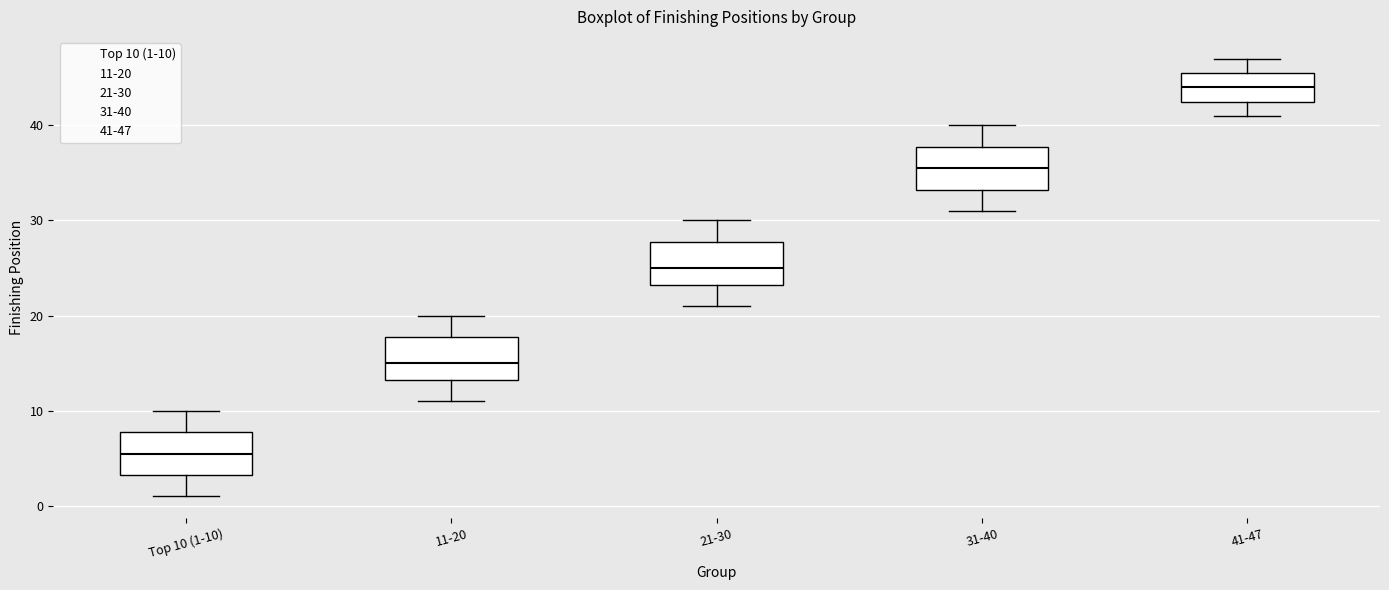

Which box has the highest median line?

41-47